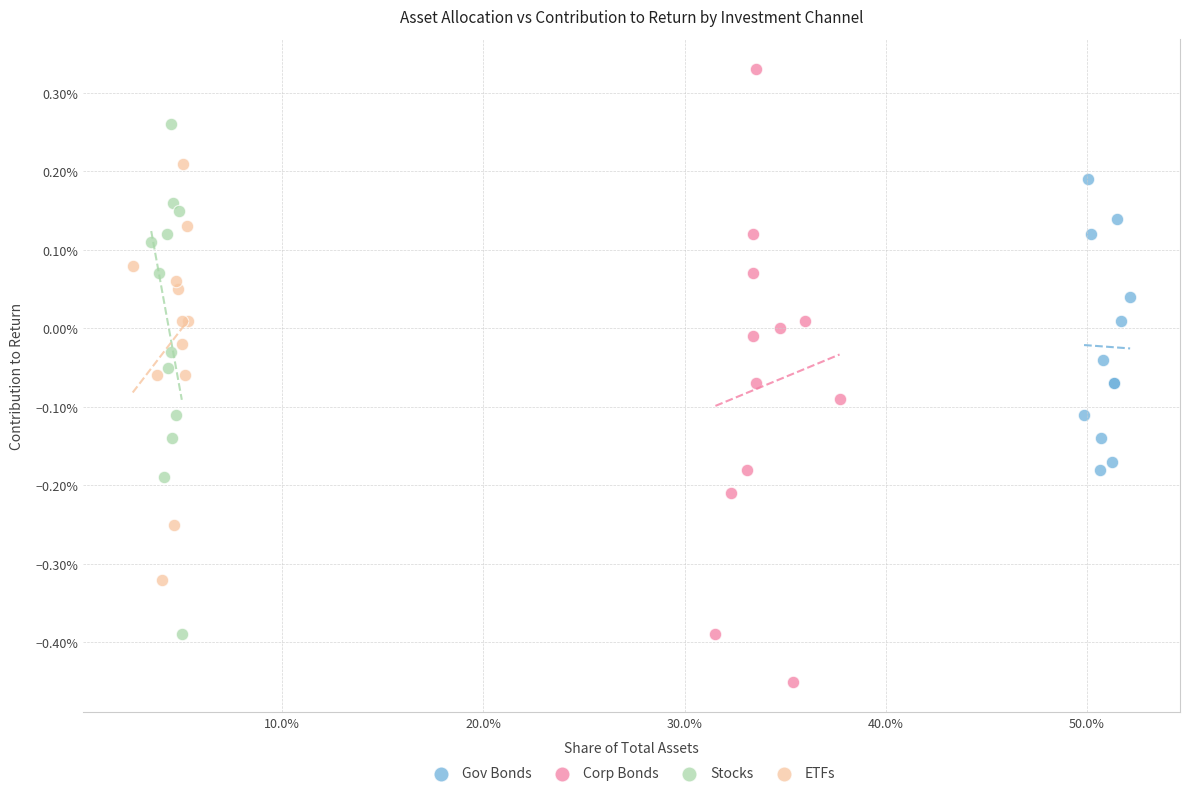

Which series contains the lowest Y value?

Corp Bonds